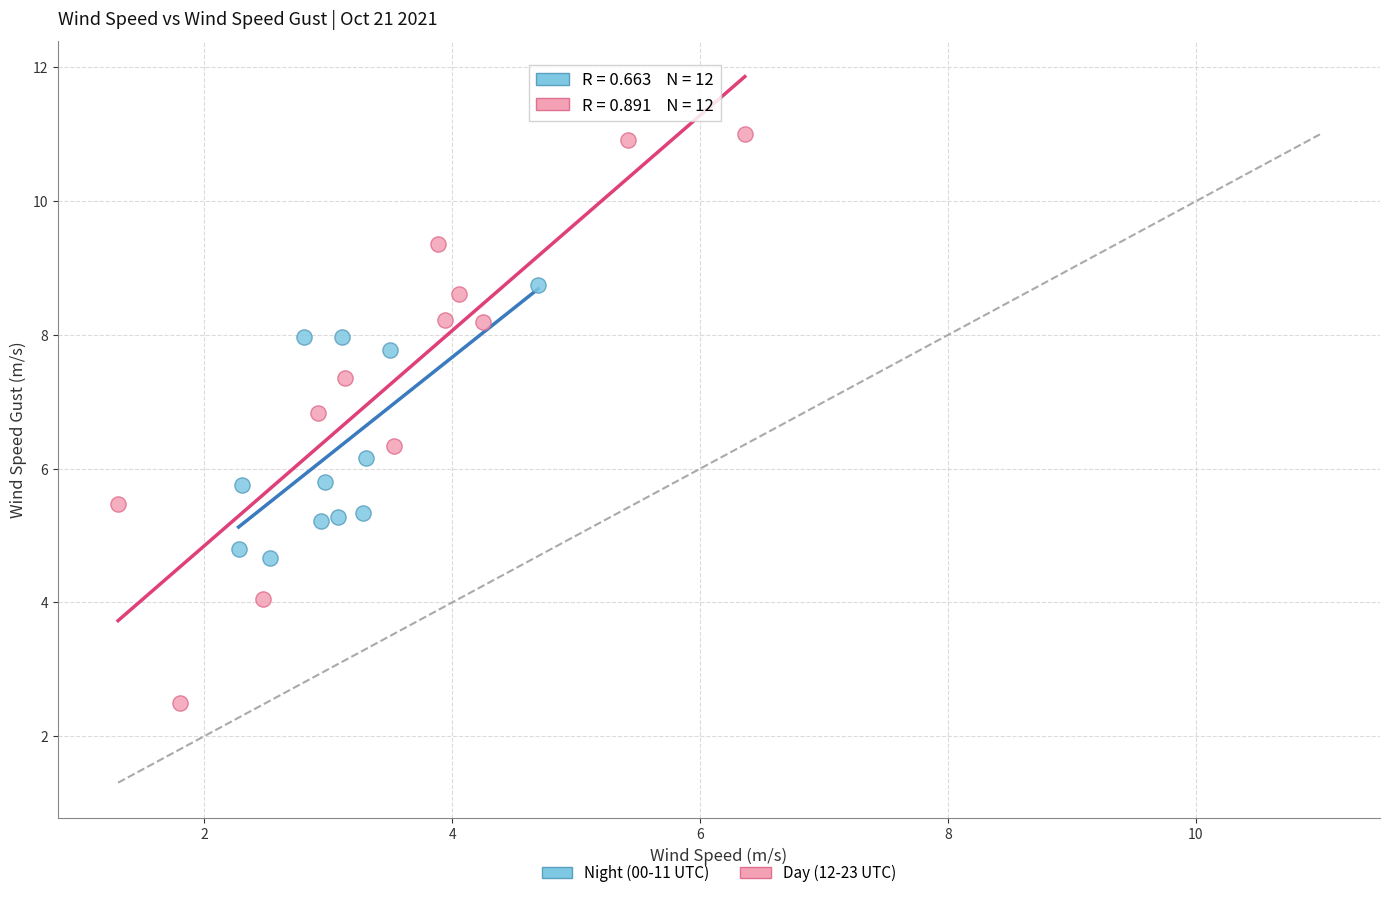

Which series reaches the maximum Y coordinate?

Day (12-23 UTC)